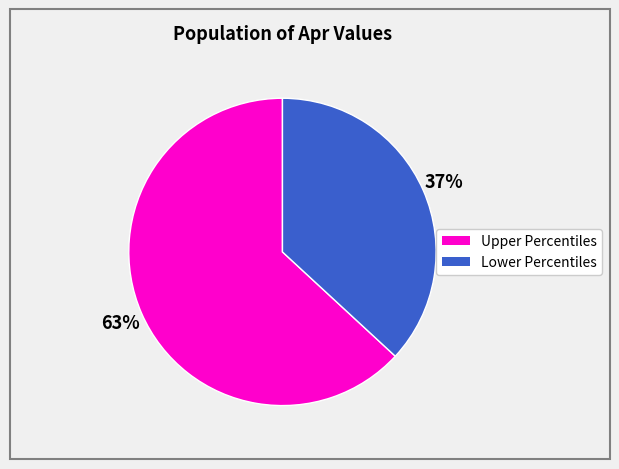

Does any single category account for the majority?

Yes